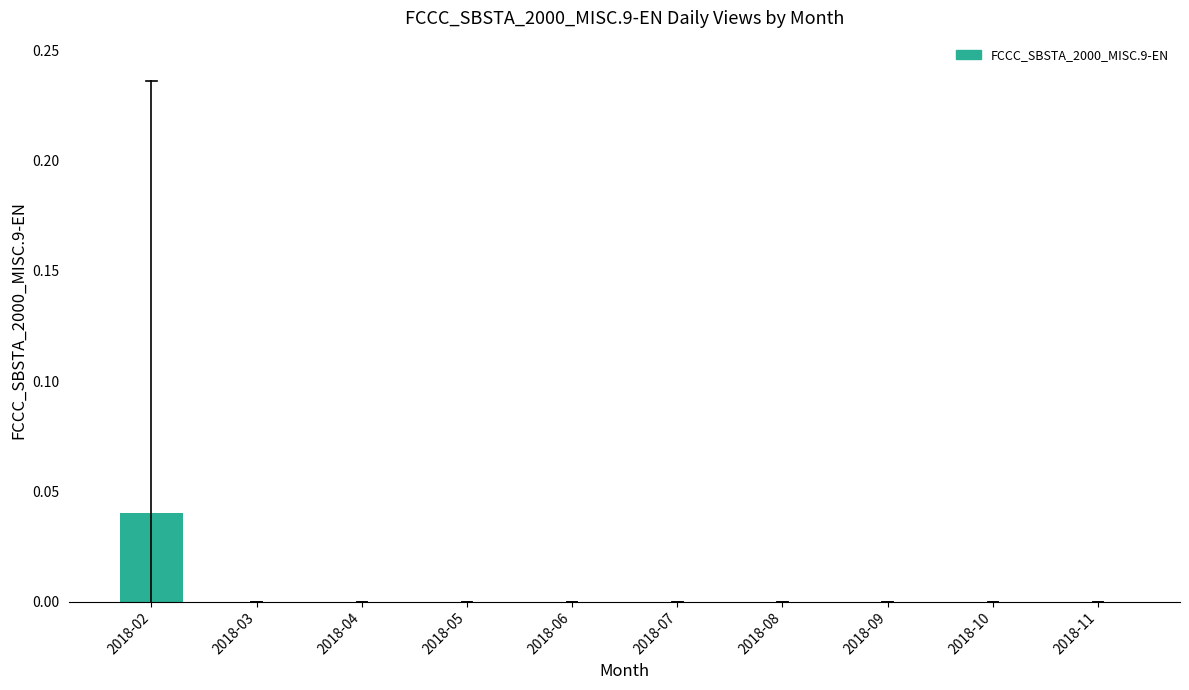

True or false: the data shows 0.0 at 2018-07.

True